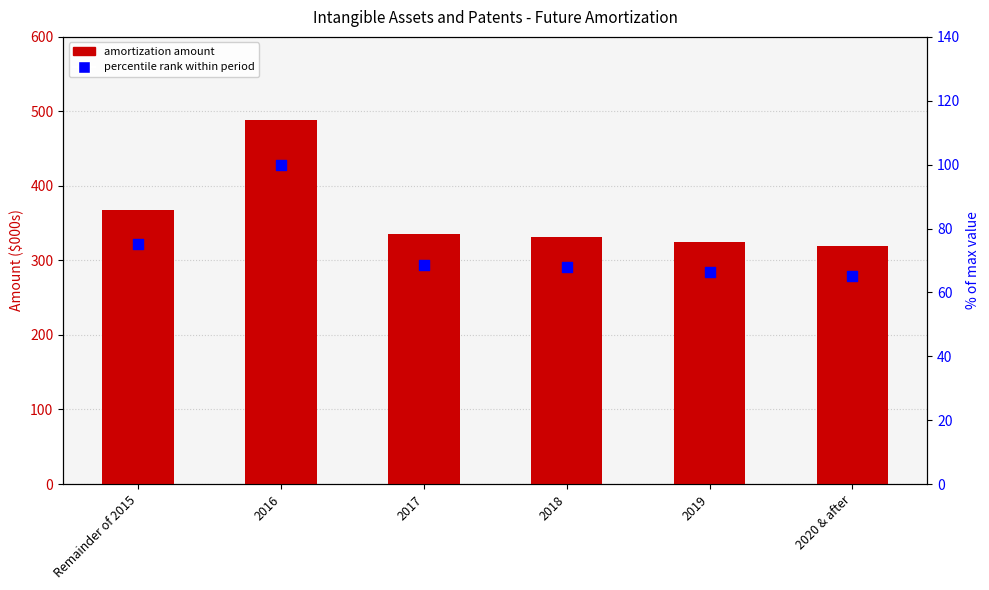

What is the total value across all series at 2016?

589.0